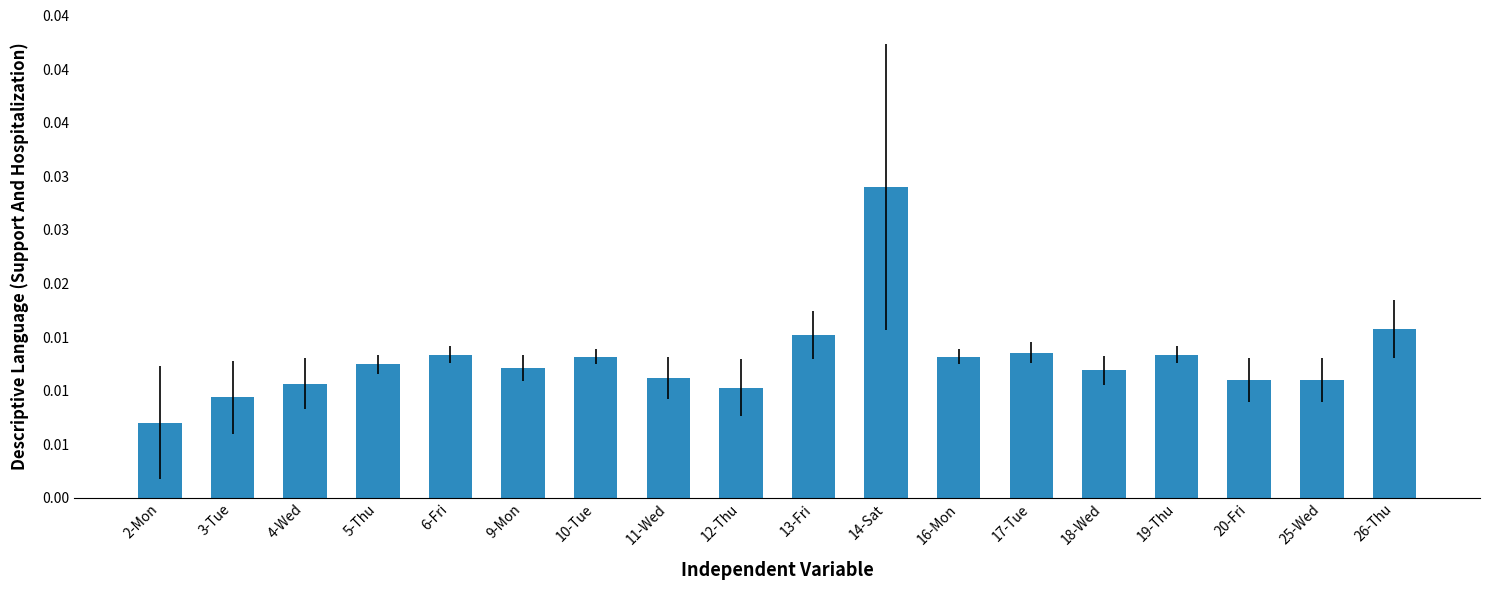

What position from the left is 11-Wed?

8